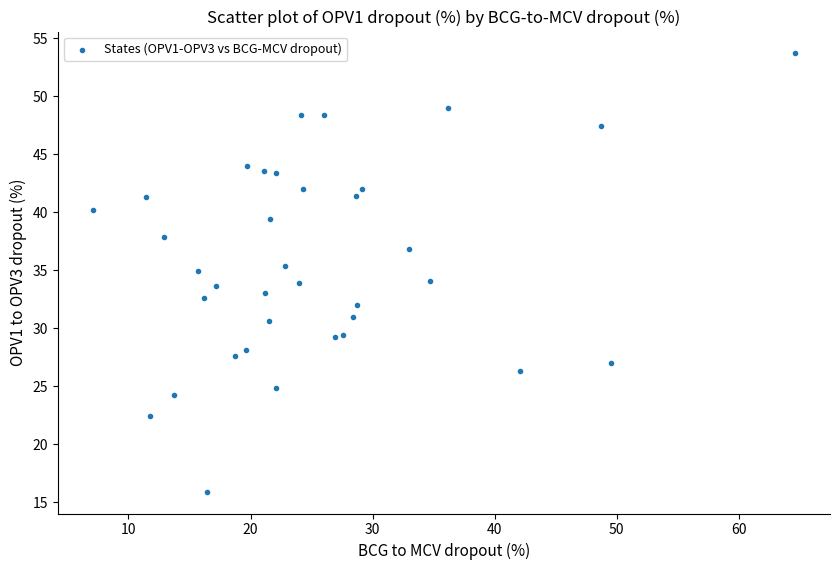

What is the range of X values (max minus min)?

57.5